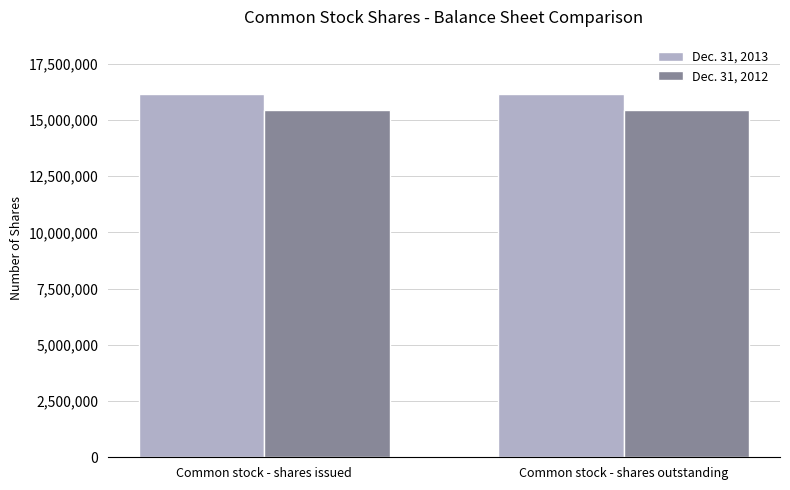

What is the sum of the Dec. 31, 2013 values at Common stock - shares issued and Common stock - shares outstanding?

32305512